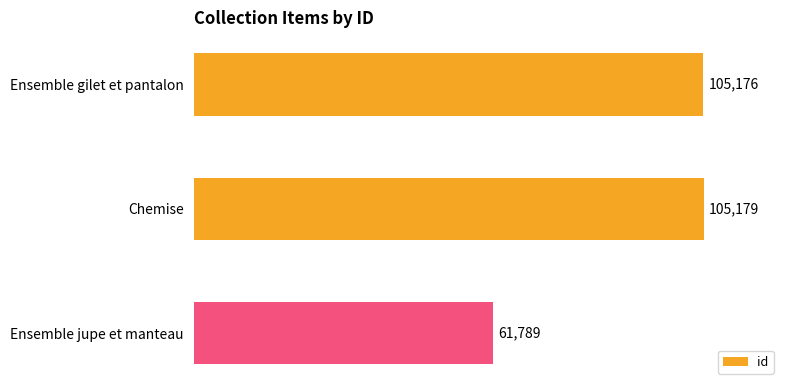

Approximately how many times larger is the value at Ensemble gilet et pantalon compared to Ensemble jupe et manteau?

1.7